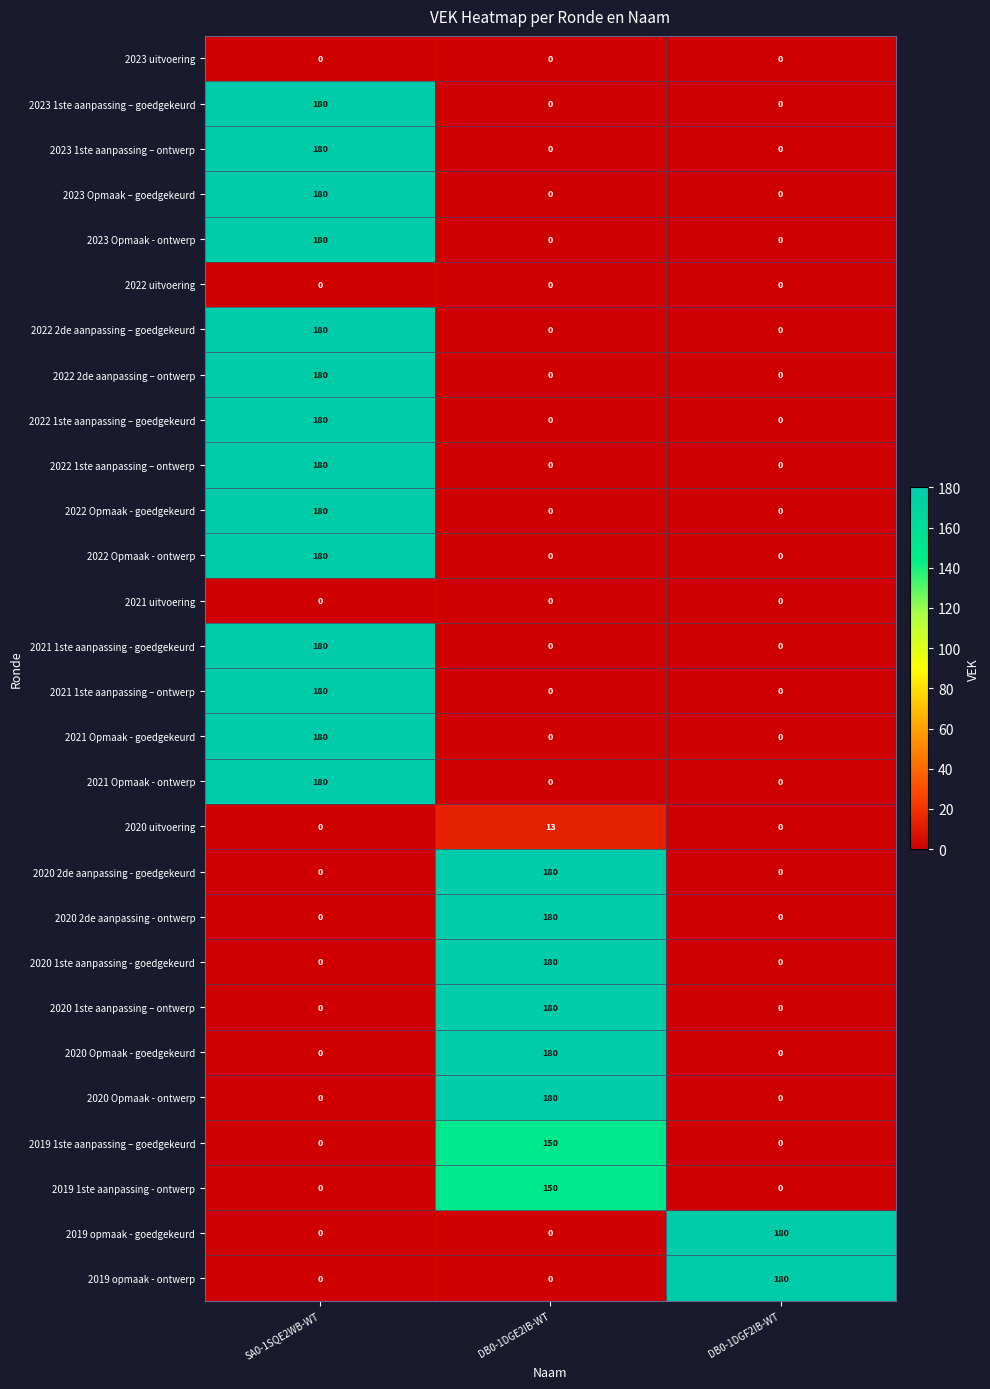

What is the maximum value for 2022 1ste aanpassing – ontwerp?

180